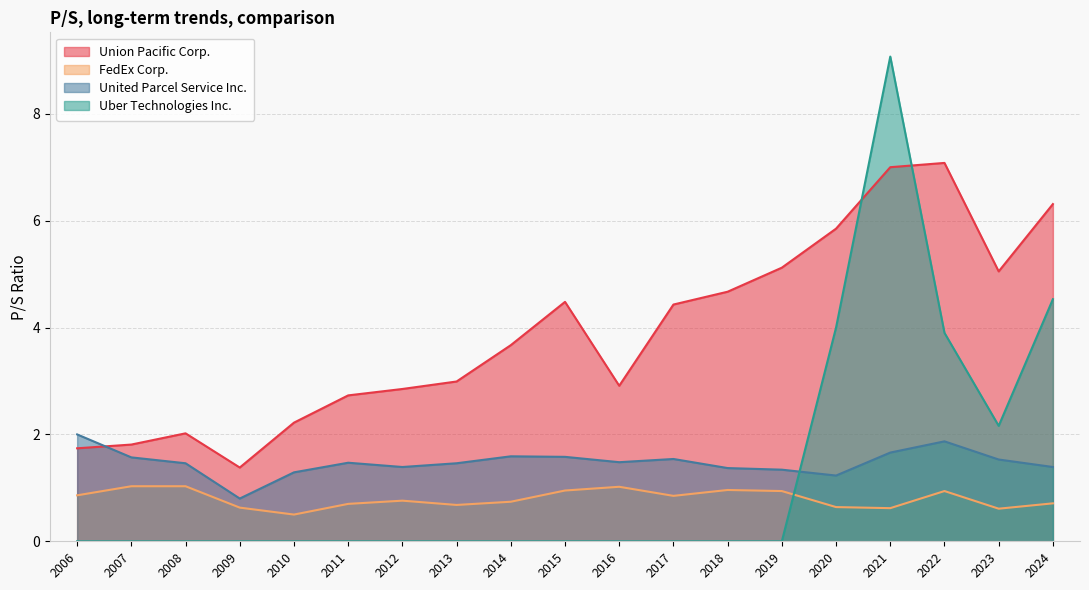

At which category does United Parcel Service Inc. reach its first local peak?

2011